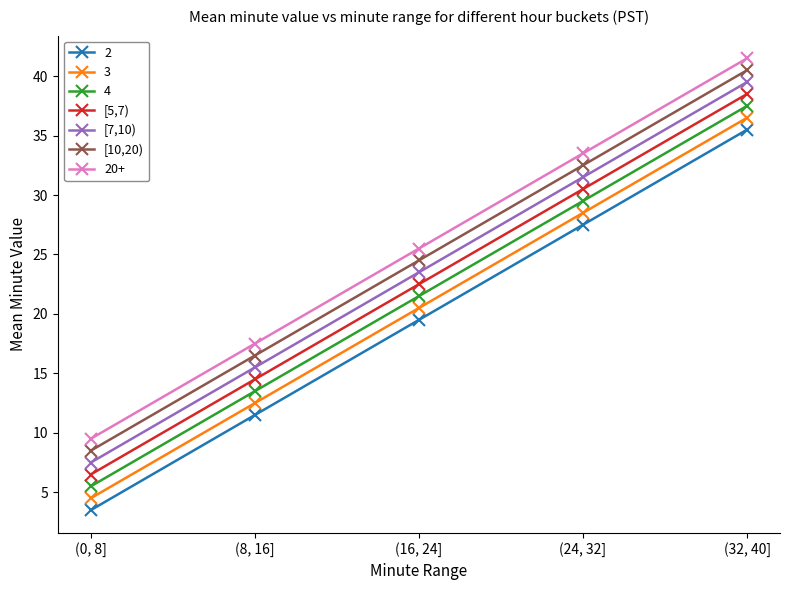

What is the value of the [7,10) point at the 3rd from the left?

23.5